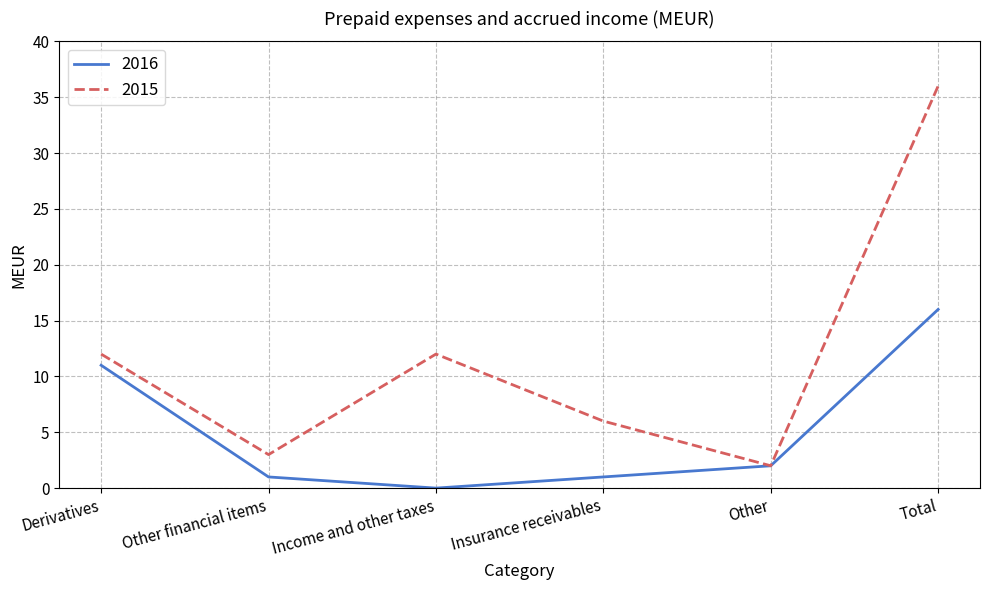

Which series has the widest spread of values?

2015